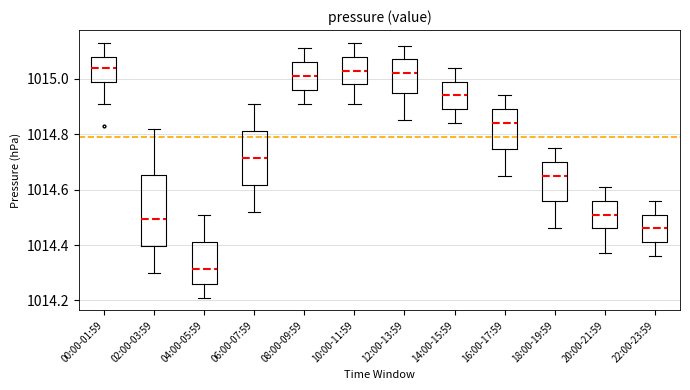

Reading left to right, transcribe this box plot: for each box, give where its median line is, the range the box spans, and where its two whiskers end, as read against the y-axis. The values are not printed on the chart, so give them approximately, as read against the axis.

00:00-01:59: median 1015.04, box 1014.98 to 1015.08, whiskers 1014.92 to 1015.14
02:00-03:59: median 1014.50, box 1014.40 to 1014.66, whiskers 1014.30 to 1014.82
04:00-05:59: median 1014.32, box 1014.26 to 1014.42, whiskers 1014.22 to 1014.52
06:00-07:59: median 1014.72, box 1014.62 to 1014.82, whiskers 1014.52 to 1014.92
08:00-09:59: median 1015.02, box 1014.96 to 1015.06, whiskers 1014.92 to 1015.12
10:00-11:59: median 1015.04, box 1014.98 to 1015.08, whiskers 1014.92 to 1015.14
12:00-13:59: median 1015.02, box 1014.94 to 1015.08, whiskers 1014.86 to 1015.12
14:00-15:59: median 1014.94, box 1014.90 to 1015.00, whiskers 1014.84 to 1015.04
16:00-17:59: median 1014.84, box 1014.74 to 1014.90, whiskers 1014.66 to 1014.94
18:00-19:59: median 1014.66, box 1014.56 to 1014.70, whiskers 1014.46 to 1014.76
20:00-21:59: median 1014.52, box 1014.46 to 1014.56, whiskers 1014.38 to 1014.62
22:00-23:59: median 1014.46, box 1014.42 to 1014.52, whiskers 1014.36 to 1014.56